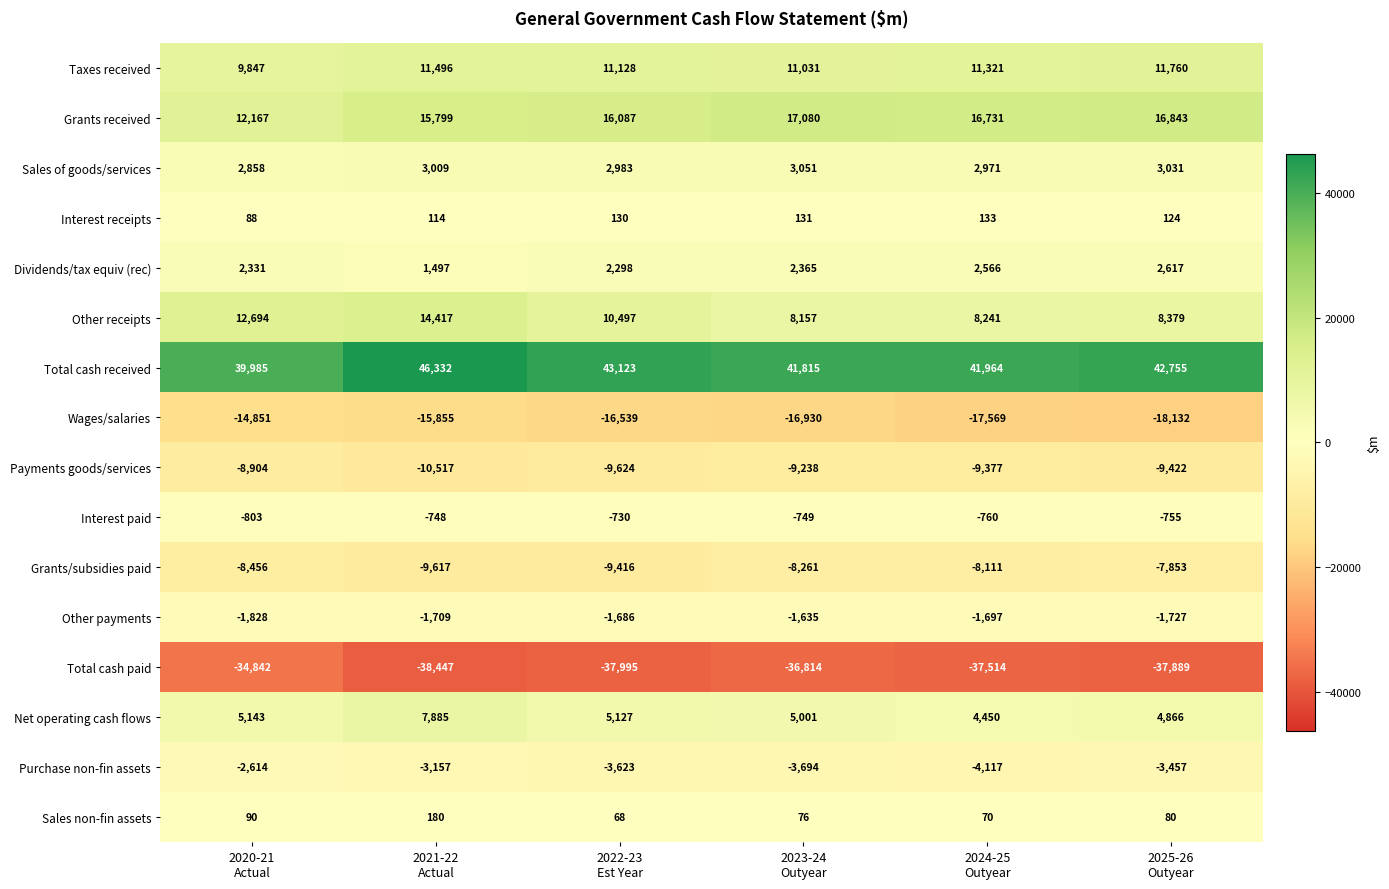

Which series has the largest total across all categories?

Total cash received